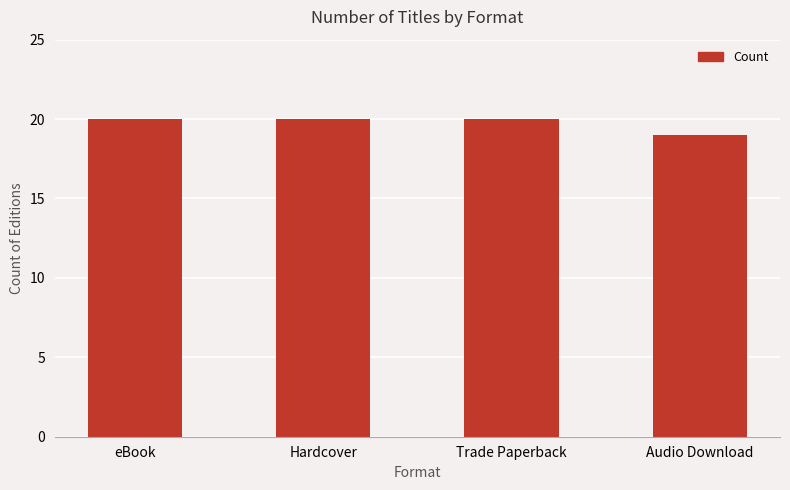

What position from the left is Trade Paperback?

3